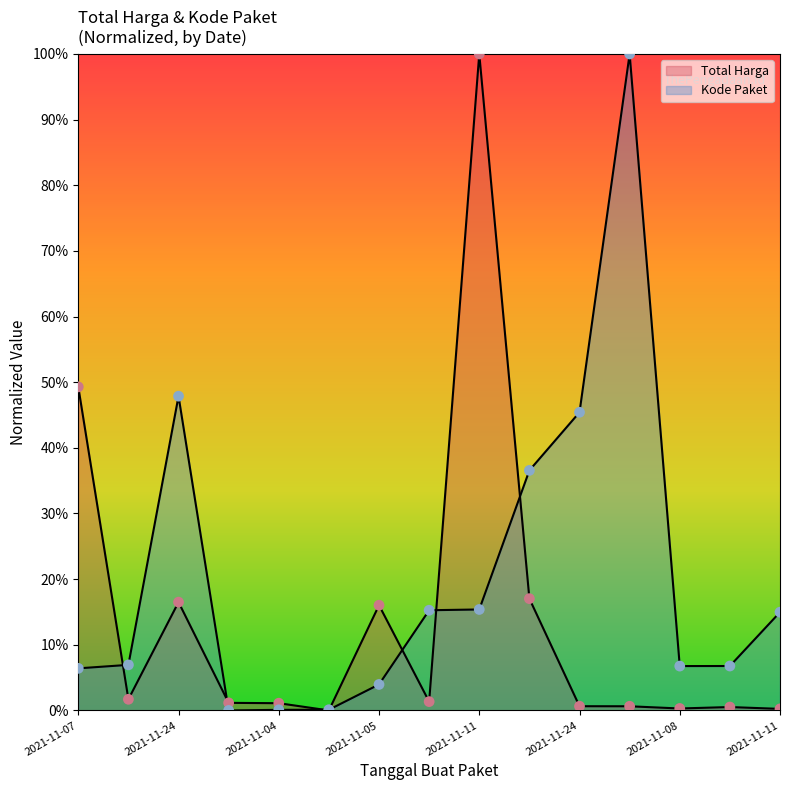

Which series has the largest total across all categories?

Kode Paket